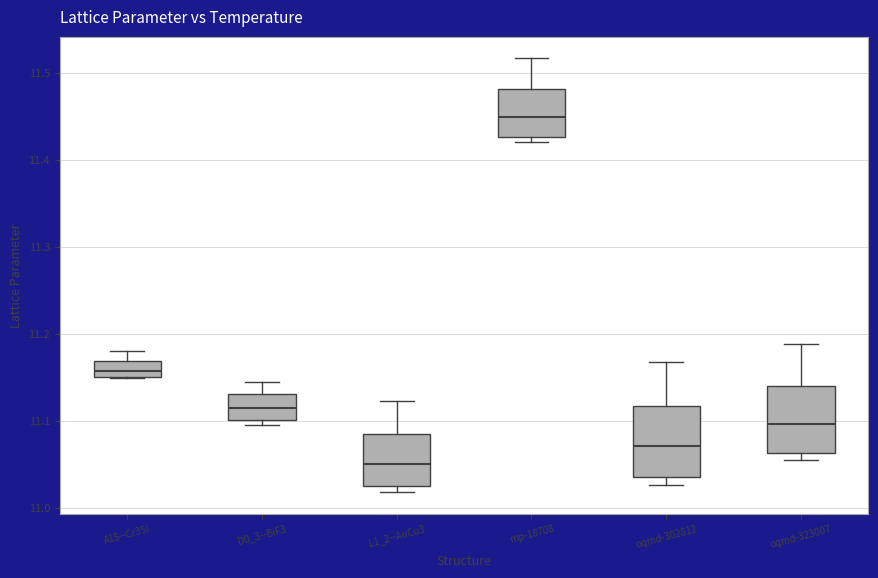

Reading left to right, read every box against the y-axis: the position of its median line, the range the box covers, and the ends of its whiskers. The values are not printed on the chart, so give them approximately, as read against the axis.

A15--Cr3Si: median 11.16, box 11.15 to 11.17, whiskers 11.15 to 11.18
D0_3--BiF3: median 11.12, box 11.10 to 11.13, whiskers 11.10 (just below the box's lower edge) to 11.14
L1_2--AuCu3: median 11.05, box 11.02 to 11.08, whiskers 11.02 (just below the box's lower edge) to 11.12
mp-18708: median 11.45, box 11.43 to 11.48, whiskers 11.42 to 11.52
oqmd-302812: median 11.07, box 11.04 to 11.12, whiskers 11.03 to 11.17
oqmd-323007: median 11.10, box 11.06 to 11.14, whiskers 11.05 to 11.19